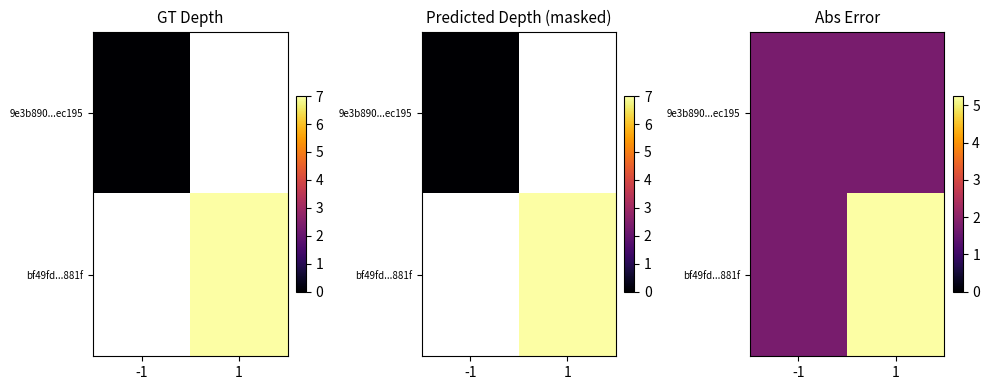

At -1, list the series in order from largest to smallest.

9e3b890...ec195, bf49fd...881f